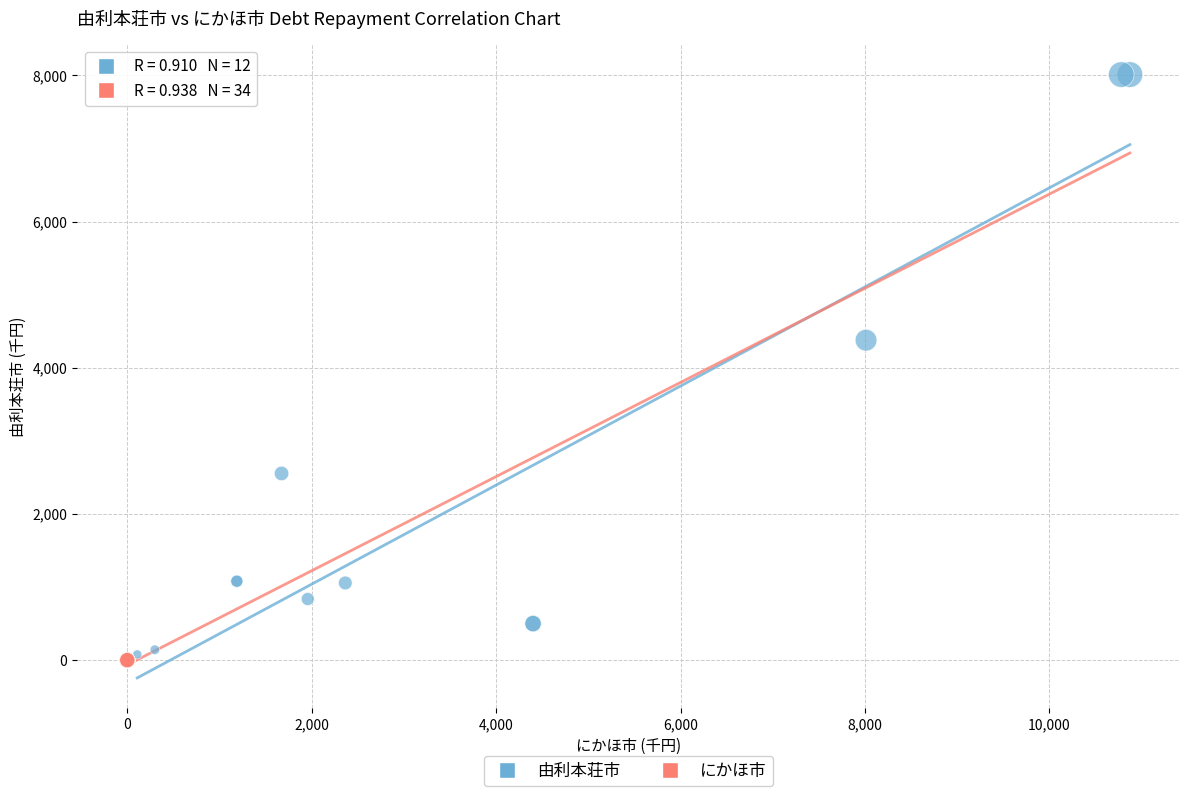

What are all the series names shown in the legend?

由利本荘市, にかほ市